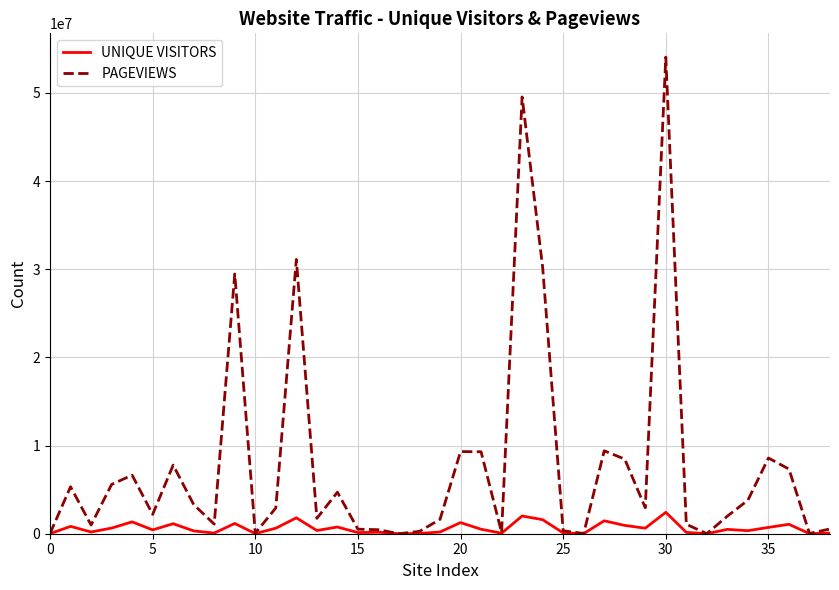

What is the difference between the second highest and second lowest values in the UNIQUE VISITORS series?

2009656